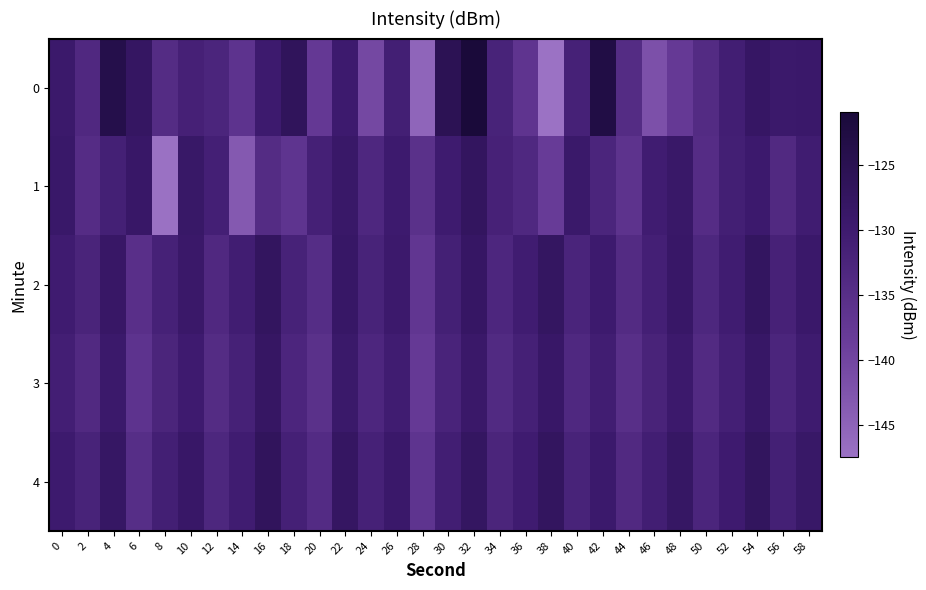

What is the total value across all series at 56?

-659.2